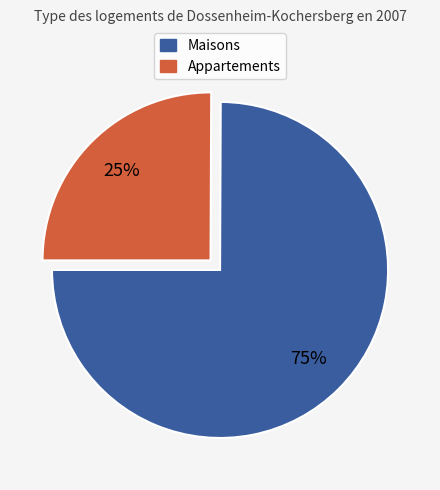

To the nearest percent, what is the difference between the largest and smallest slice percentages?

50%